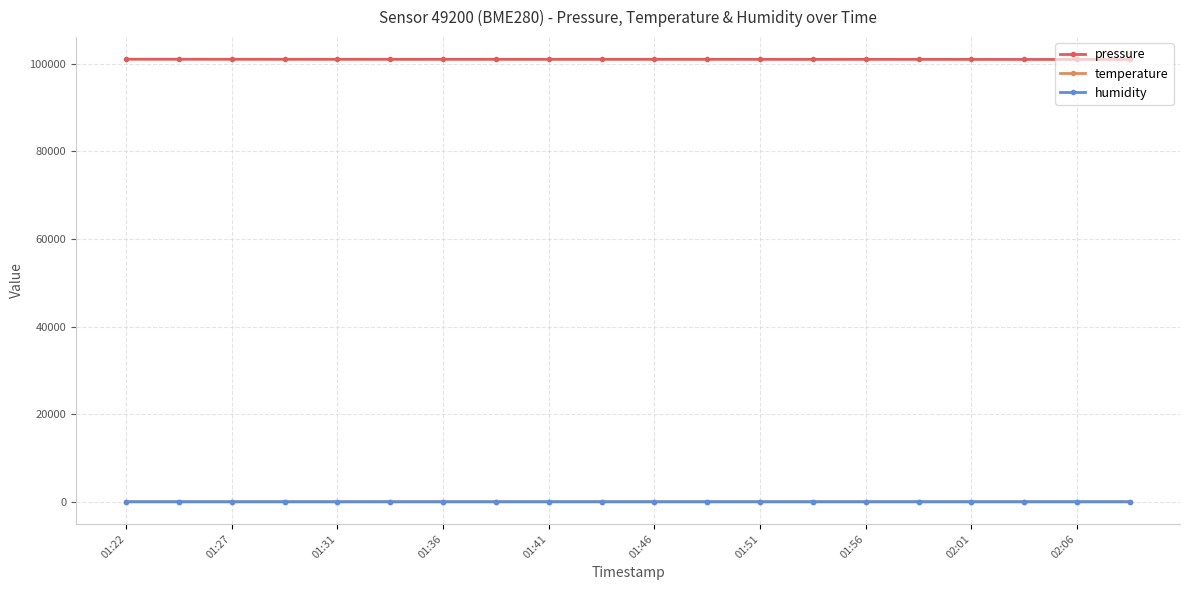

Which series has the largest total across all categories?

pressure